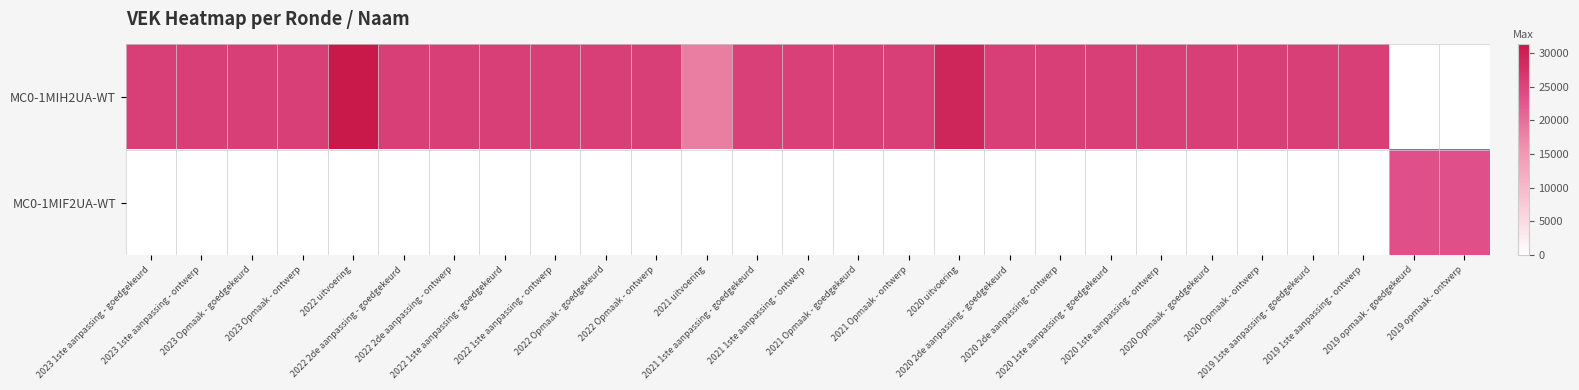

Which has a higher value, 2019 opmaak - goedgekeurd or 2021 1ste aanpassing - ontwerp?

2021 1ste aanpassing - ontwerp